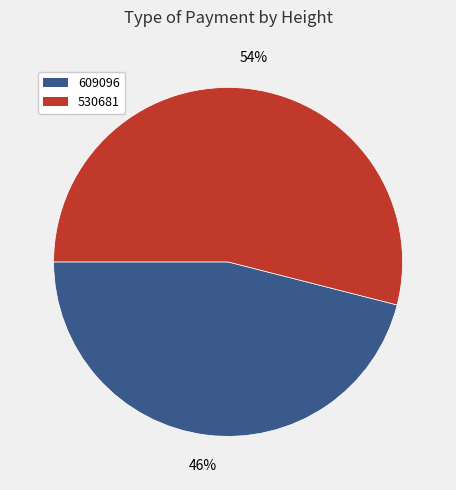

What is the largest slice in the pie chart?

530681